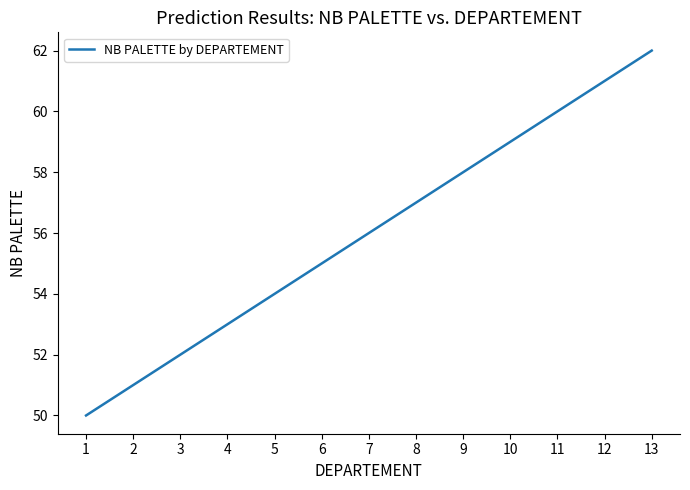

True or false: there are more than 0 points higher than both neighbors.

False